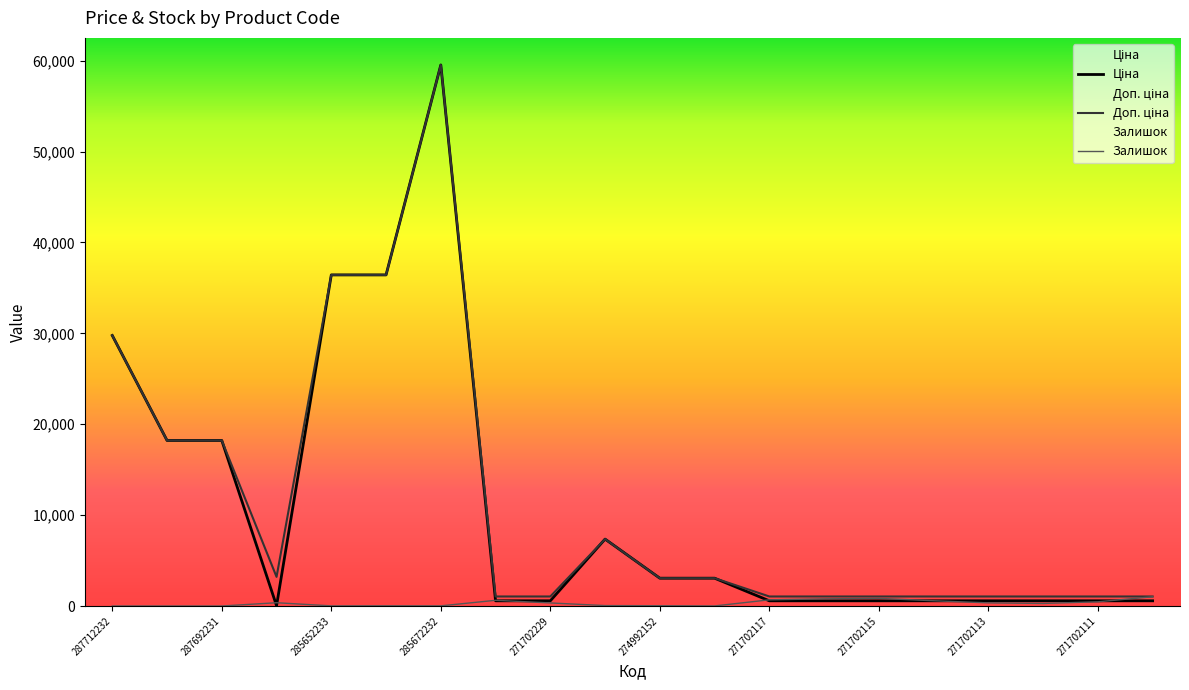

Which series has the largest total across all categories?

Доп. ціна